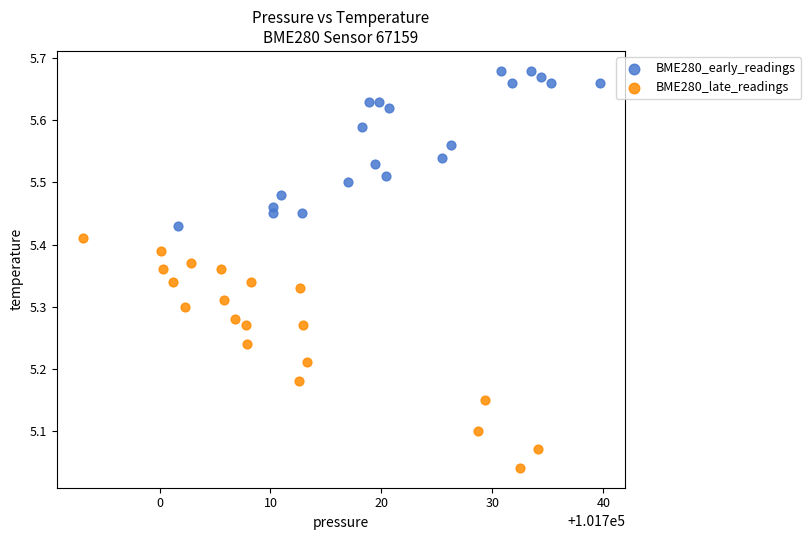

What are all the series names shown in the legend?

BME280_early_readings, BME280_late_readings